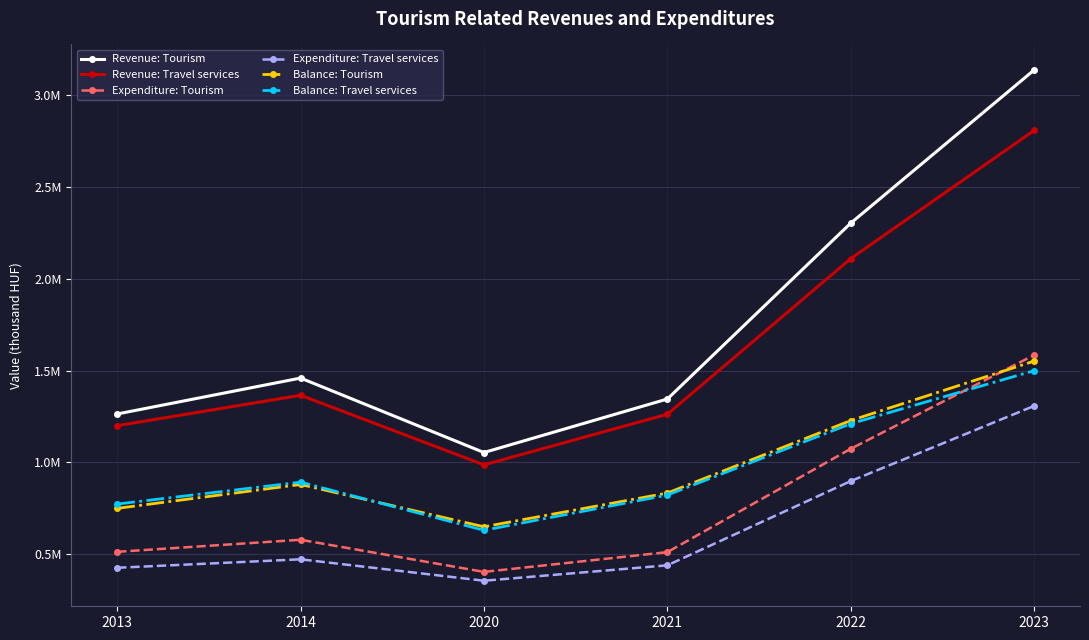

At which category does the chart reach its minimum across all series?

2020